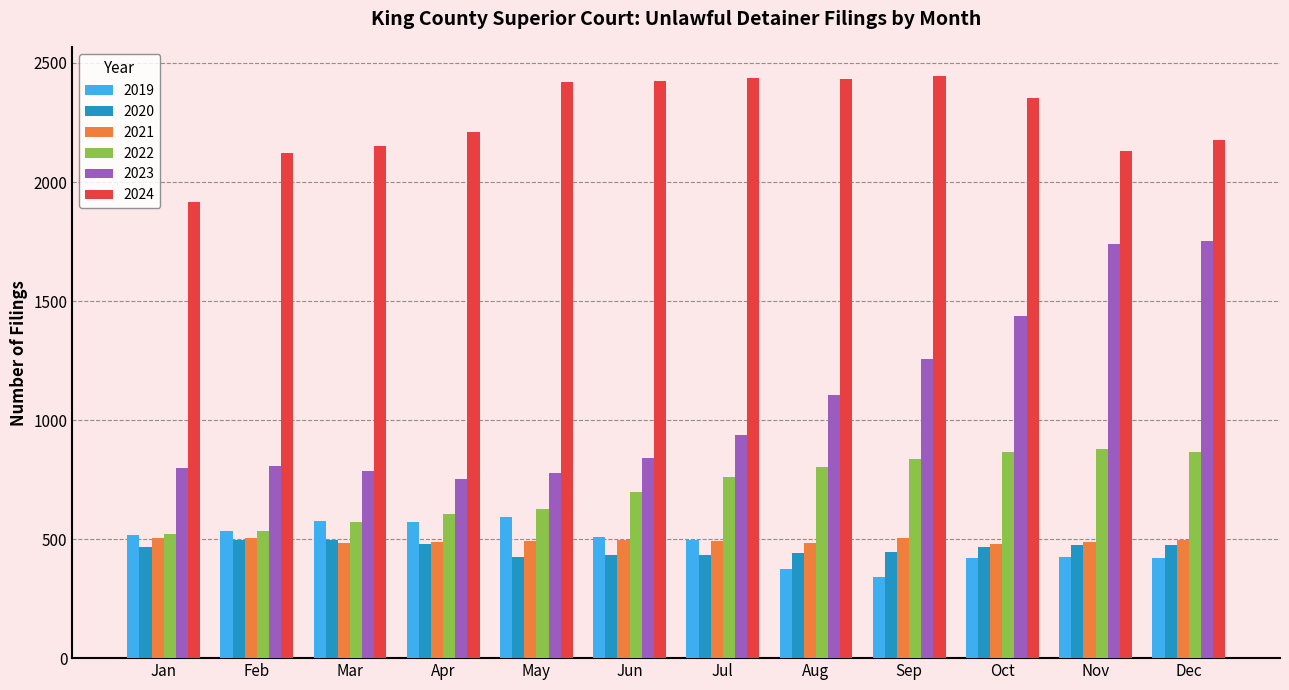

What is the maximum value for 2024?

2444